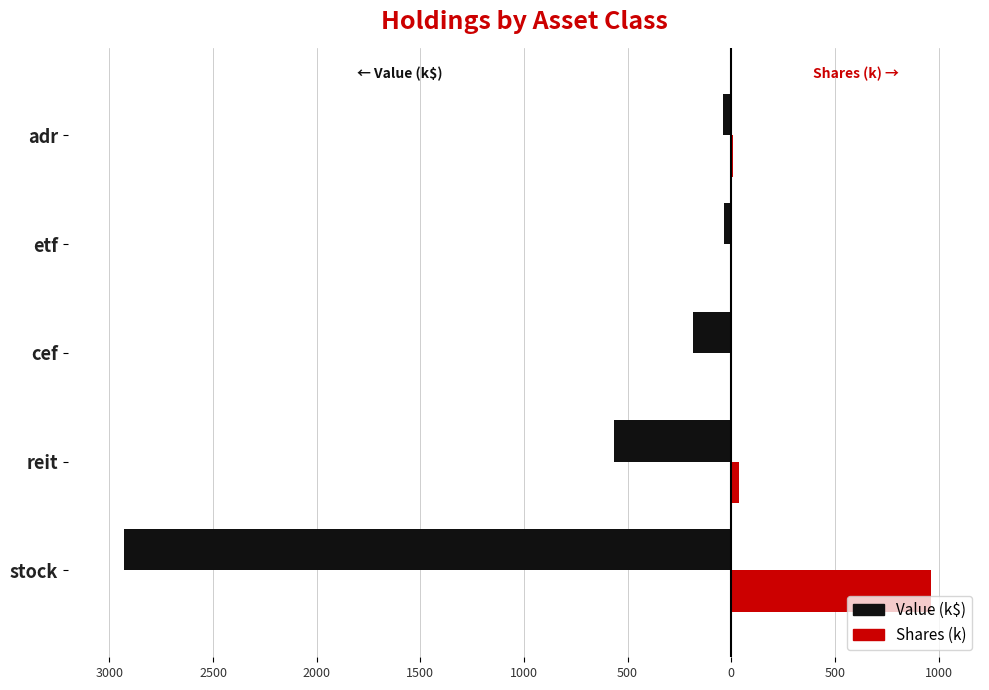

What are all the series names shown in the legend?

Value (k$), Shares (k)